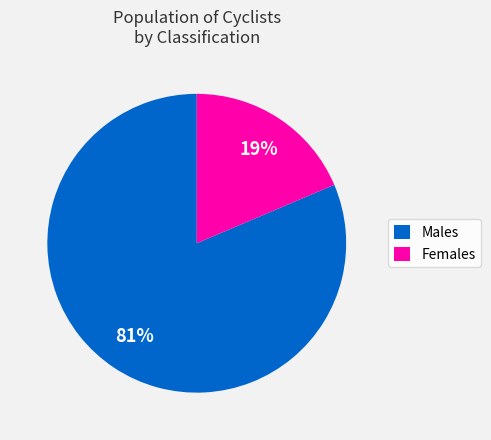

Which slice represents more than half of the pie?

Males